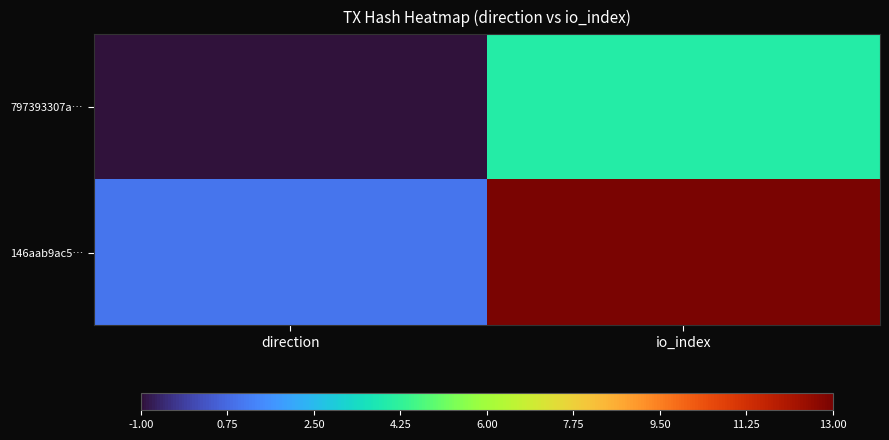

Rank the series by their maximum value, from highest to lowest.

146aab9ac5…, 797393307a…